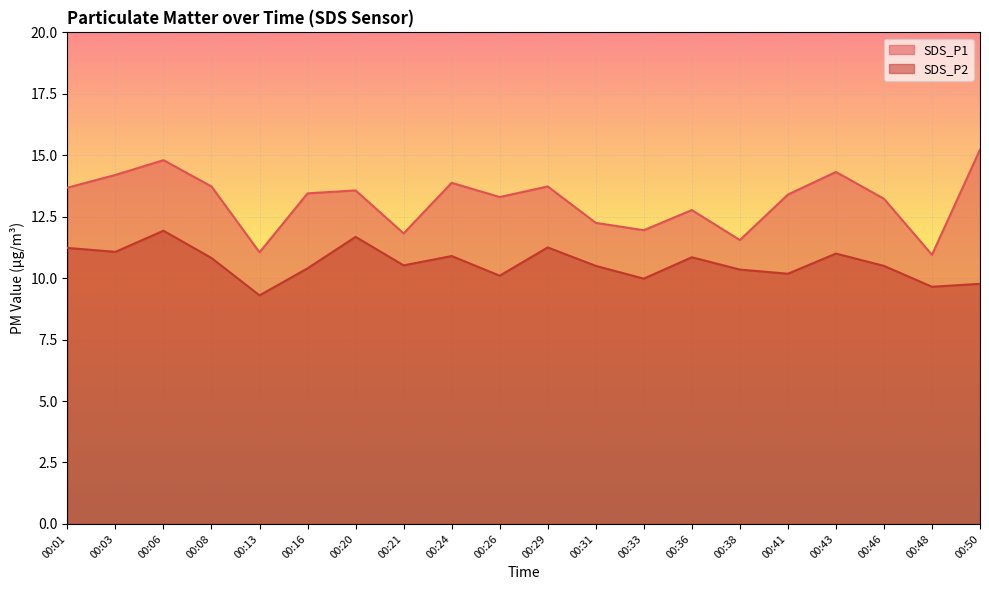

What is the total value across all series at 00:26?

23.4